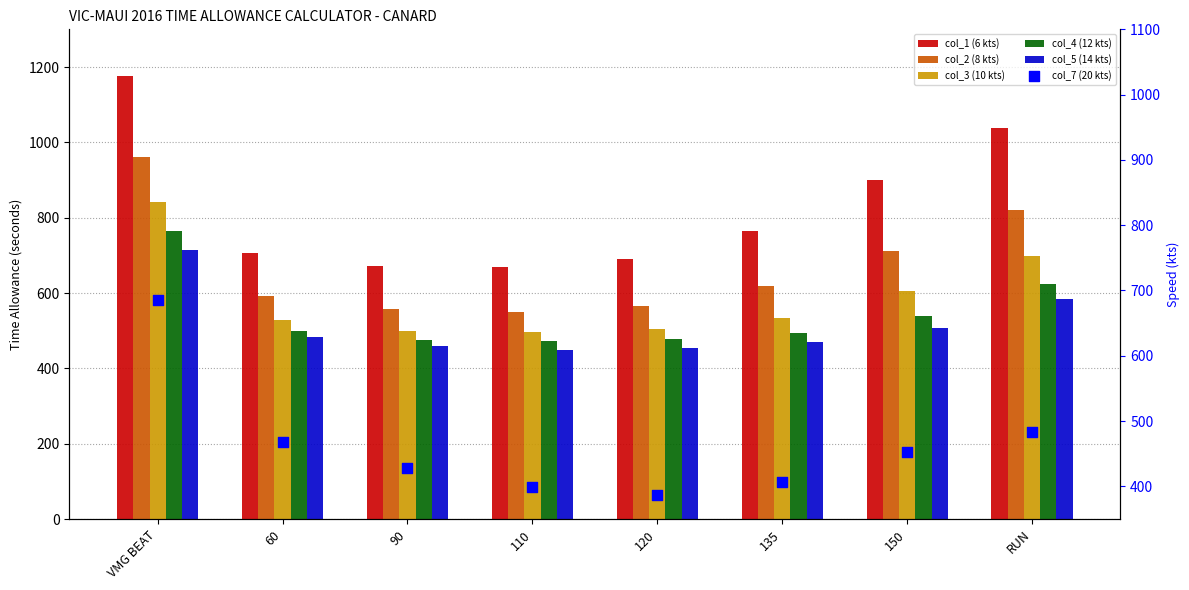

What is the total value across all series at 150?

3714.4